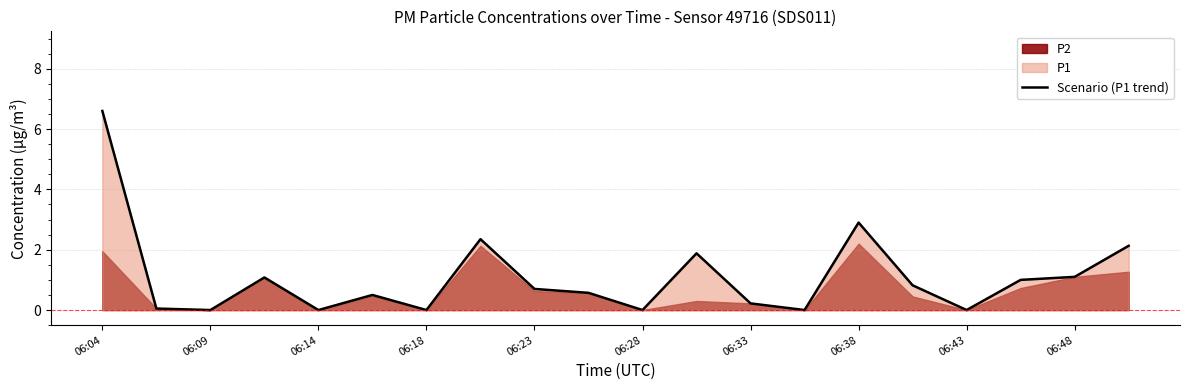

At which category does the chart reach its peak across all series?

06:04